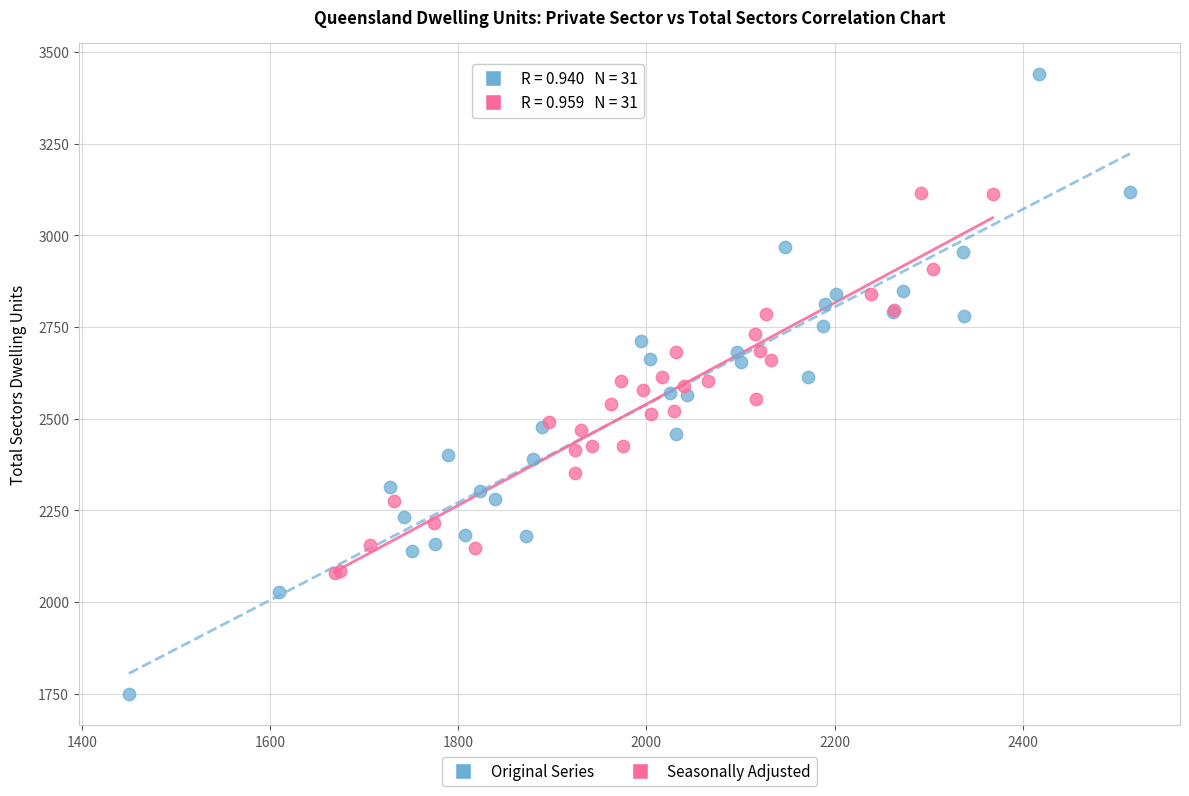

Which series reaches the minimum Y coordinate?

Original Series